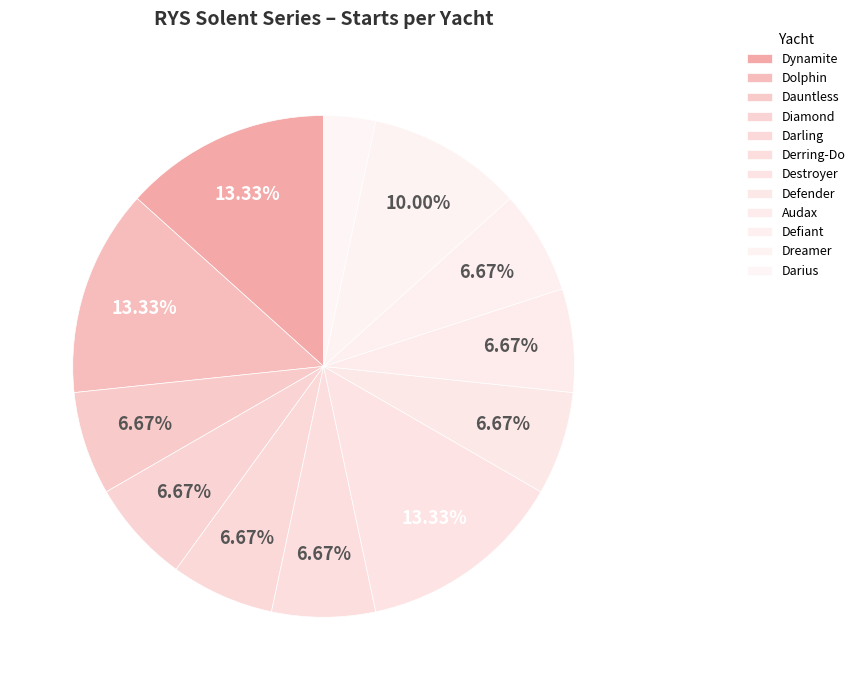

To the nearest percent, what percentage of the pie is Darius?

3%